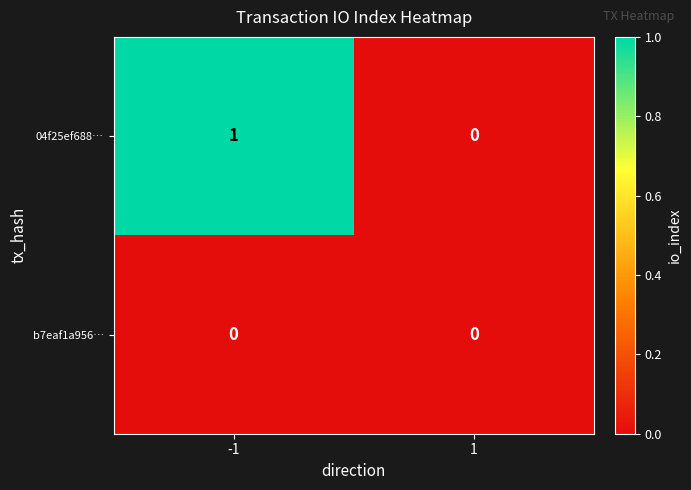

Count the number of data series in this chart.

2